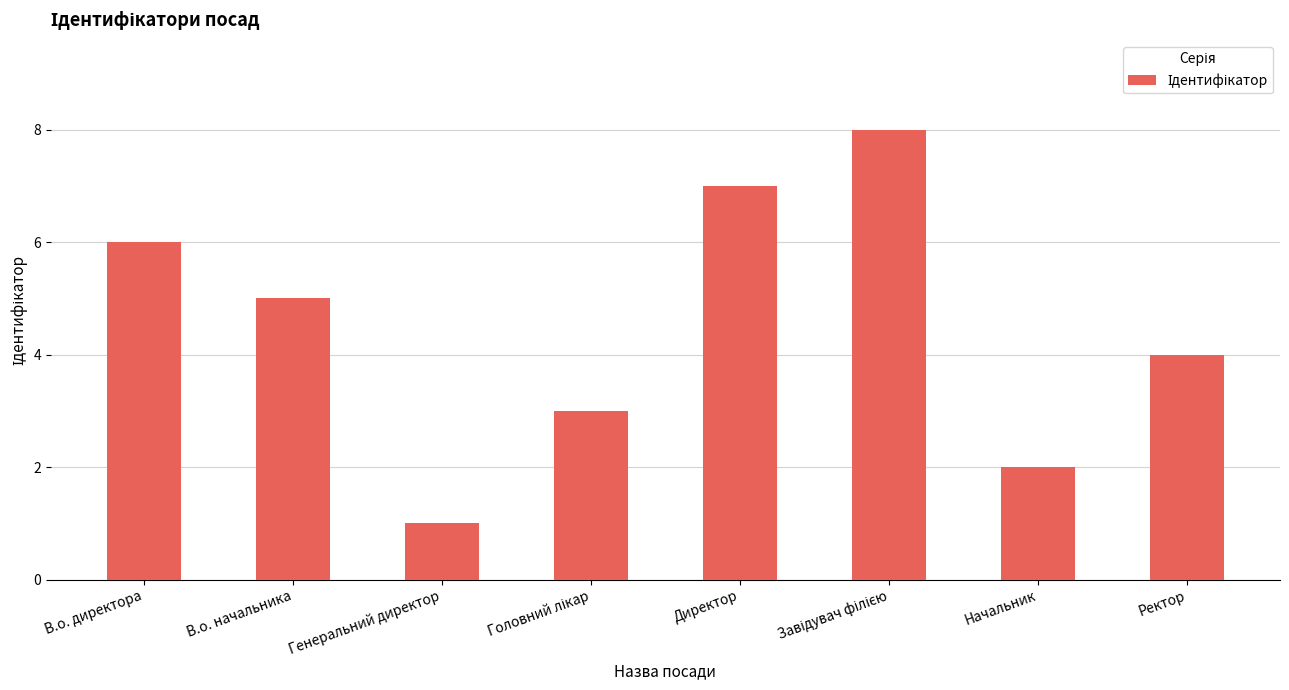

Where is the data nearest to the value 4?

Ректор